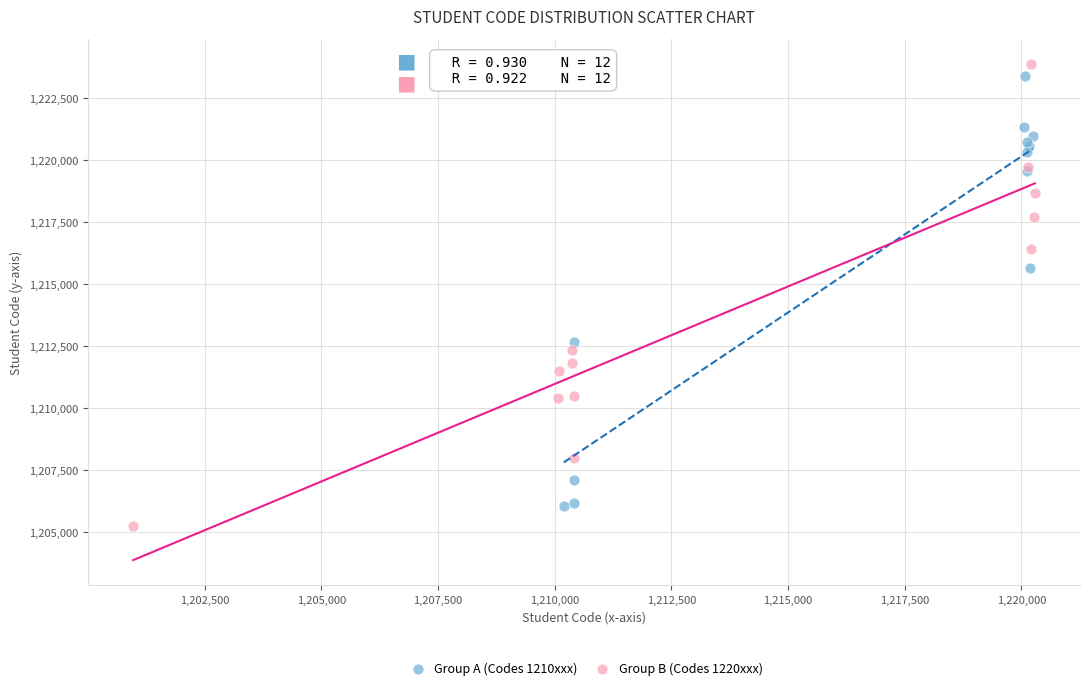

Which series has the largest Y range (max minus min)?

Group B (Codes 1220xxx)